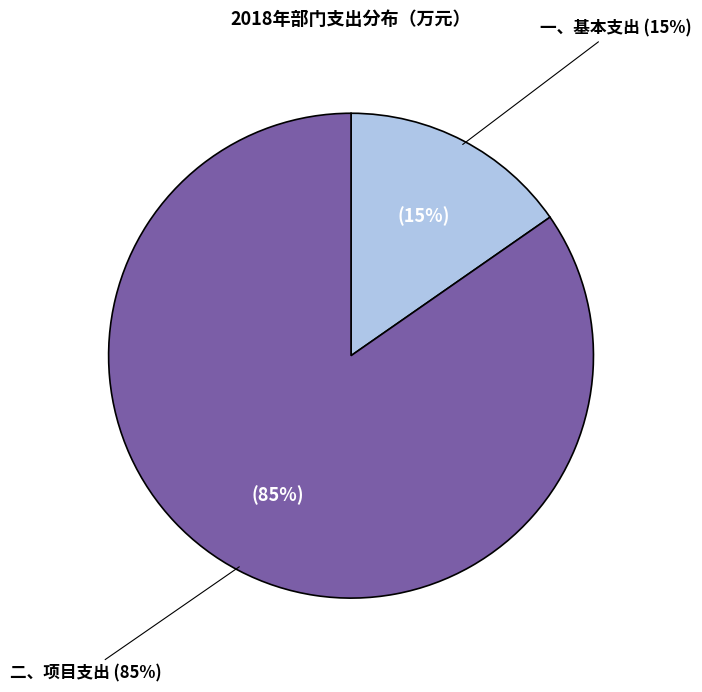

To the nearest percent, what is the combined percentage of 二、项目支出 and 一、基本支出?

100%